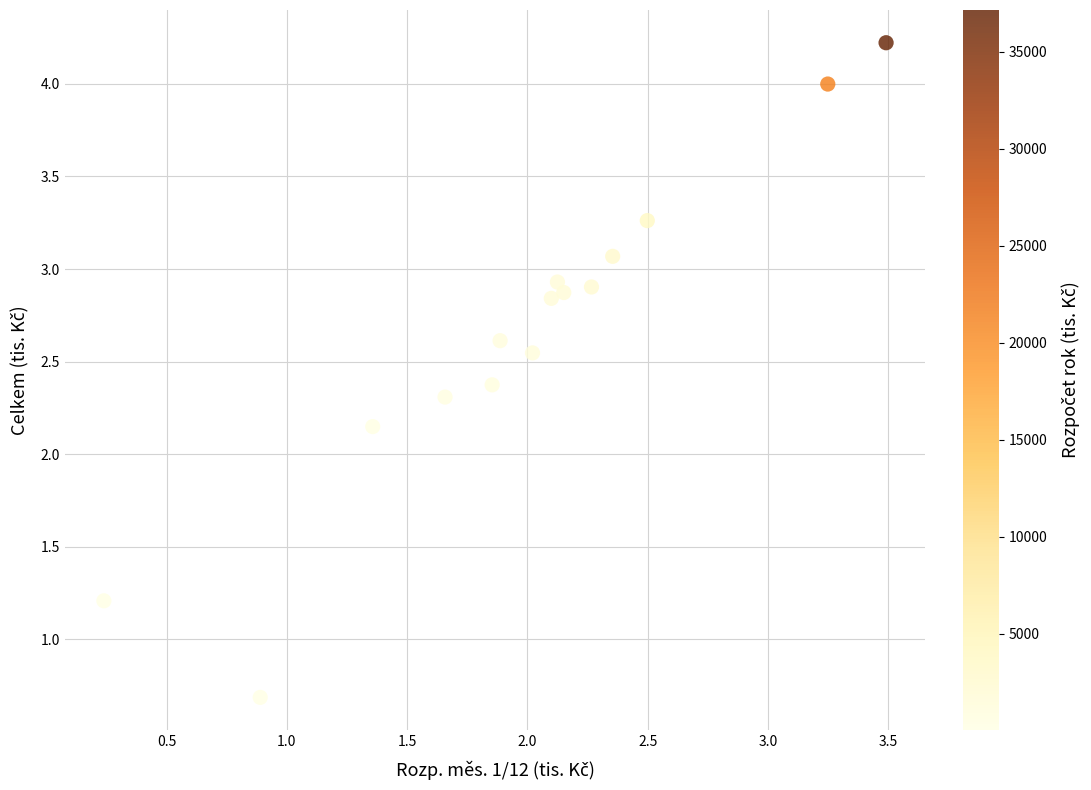

What is the range of Y values (max minus min)?

3.5